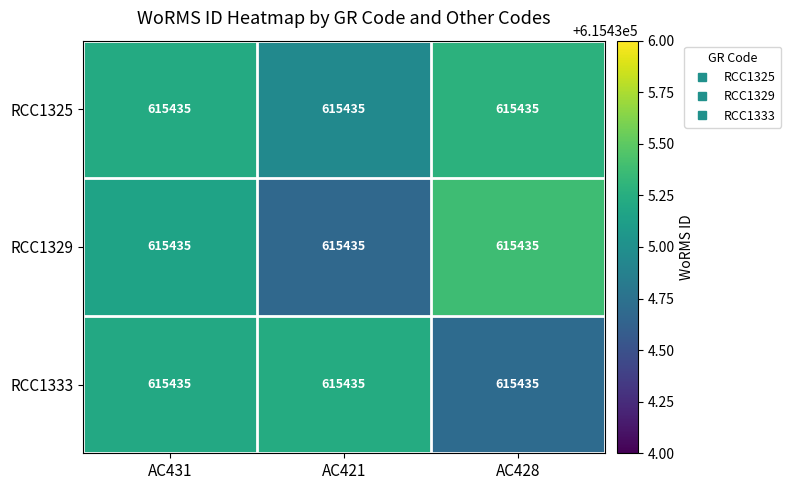

At which label does RCC1325 reach its minimum?

AC421